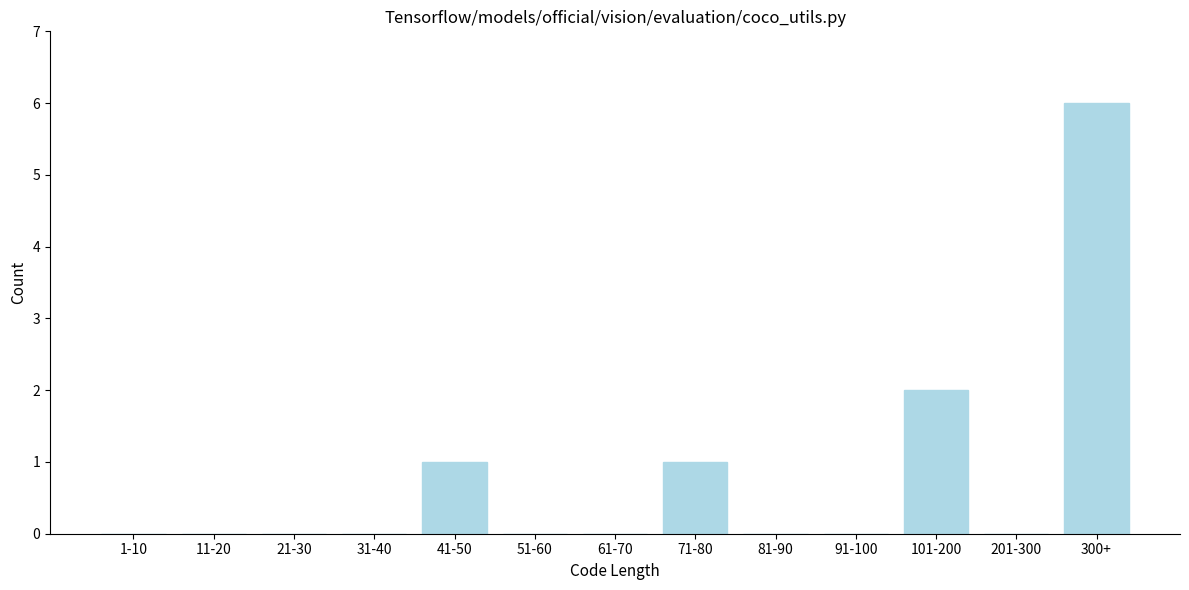

Reading right to left, extract all data points from this chart.

300+=6	201-300=0	101-200=2	91-100=0	81-90=0	71-80=1	61-70=0	51-60=0	41-50=1	31-40=0	21-30=0	11-20=0	1-10=0